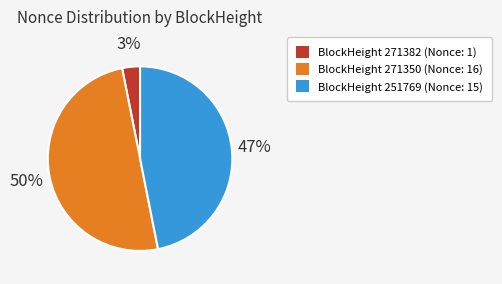

To the nearest percent, what is the difference between the BlockHeight 251769 (Nonce: 15) and BlockHeight 271382 (Nonce: 1) slice percentages?

44%